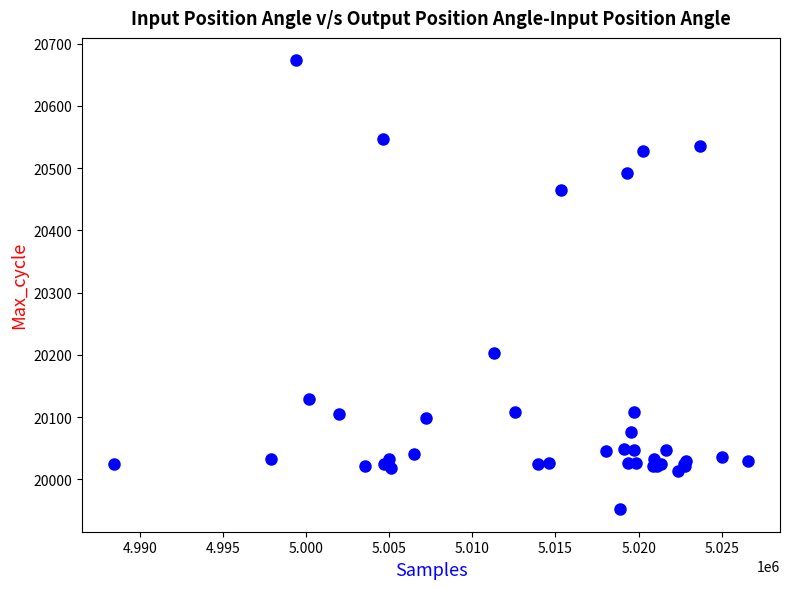

What Y value in the scatter plot is closest to 20312?

20203